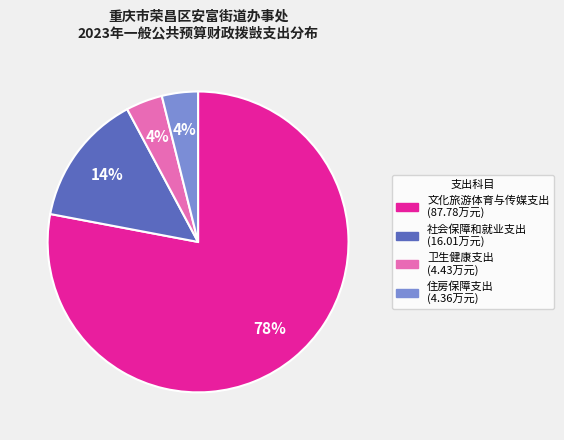

Which category has the biggest portion of the pie?

文化旅游体育与传媒支出